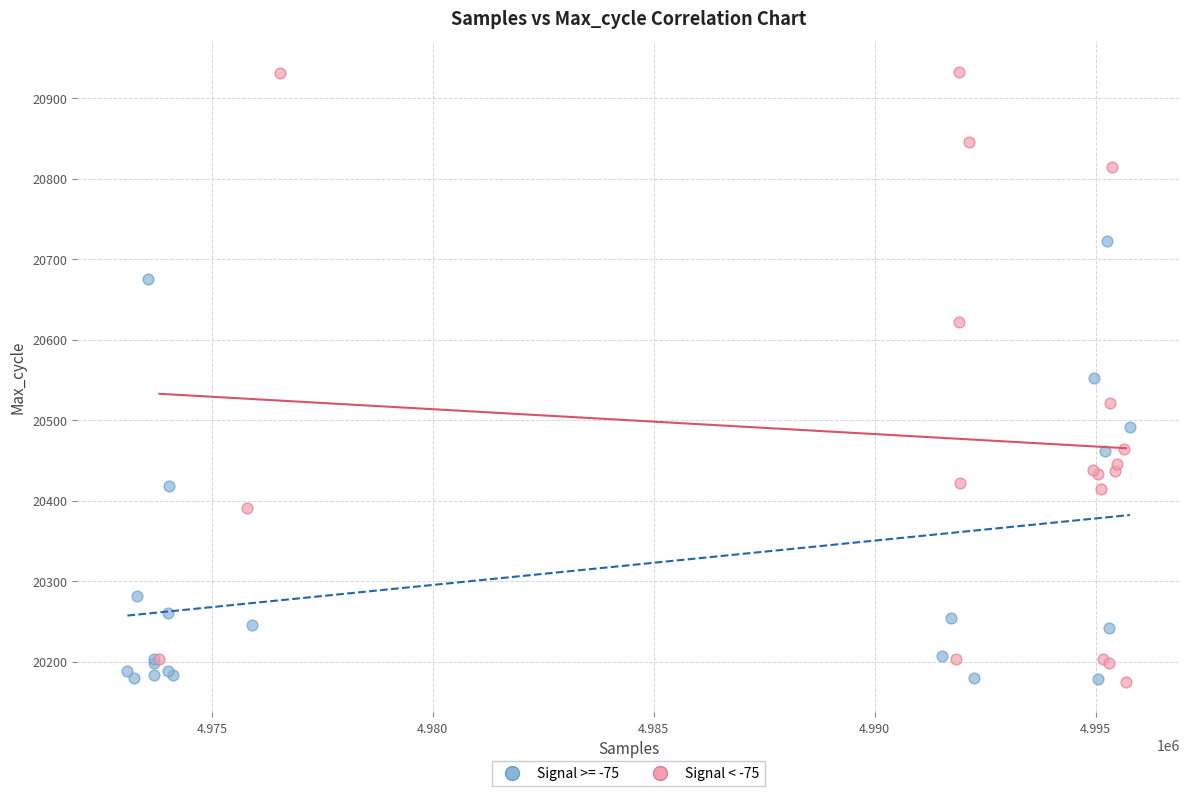

Which series reaches the maximum Y coordinate?

Signal < -75